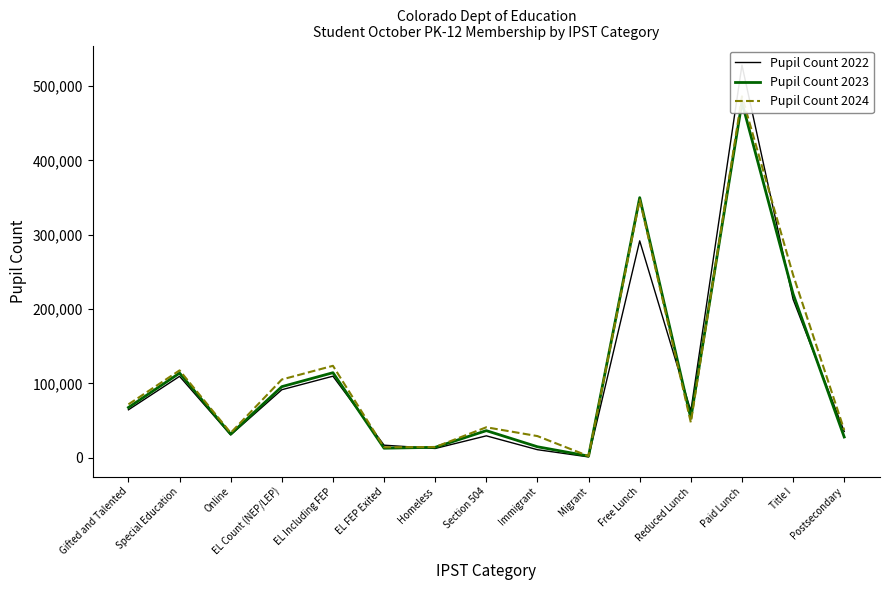

Which category has the highest value across all series?

Paid Lunch